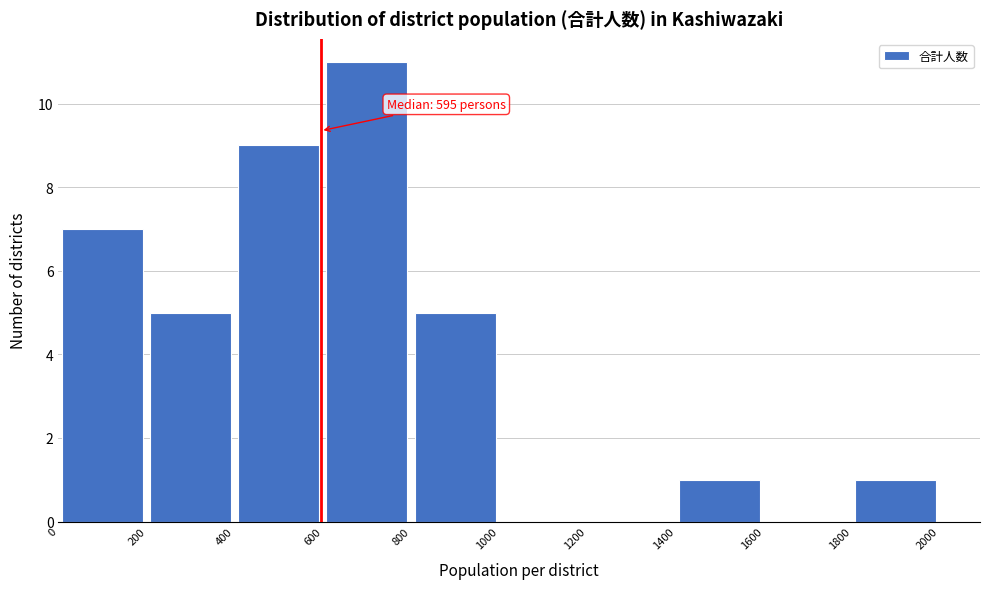

Over which range of the x-axis is the bar tallest?

600 to 800